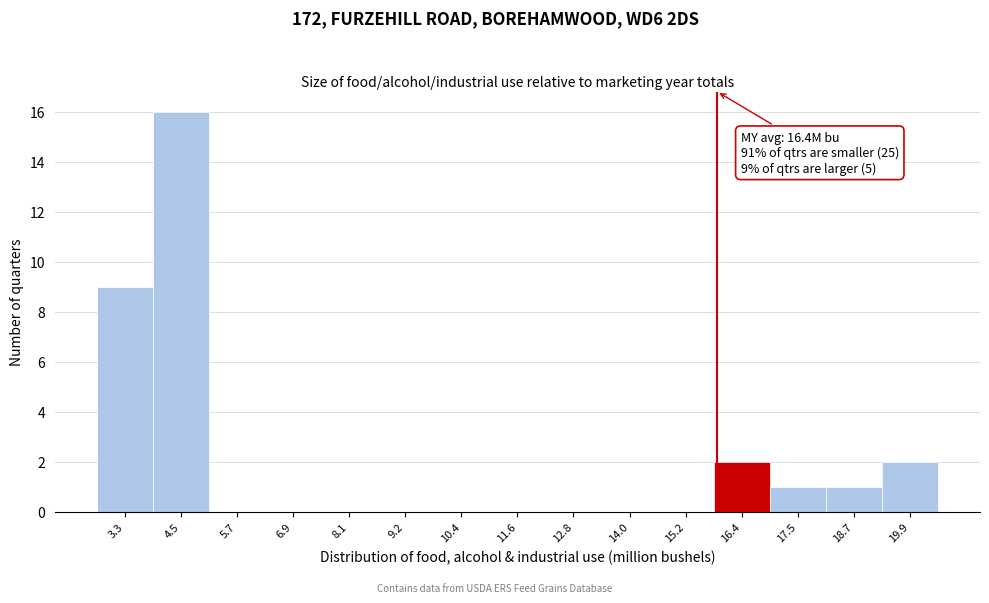

Reading right to left, what are all the values shown in this chart?

19.9=2	18.7=1	17.5=1	16.4=2	15.2=0	14.0=0	12.8=0	11.6=0	10.4=0	9.2=0	8.1=0	6.9=0	5.7=0	4.5=16	3.3=9